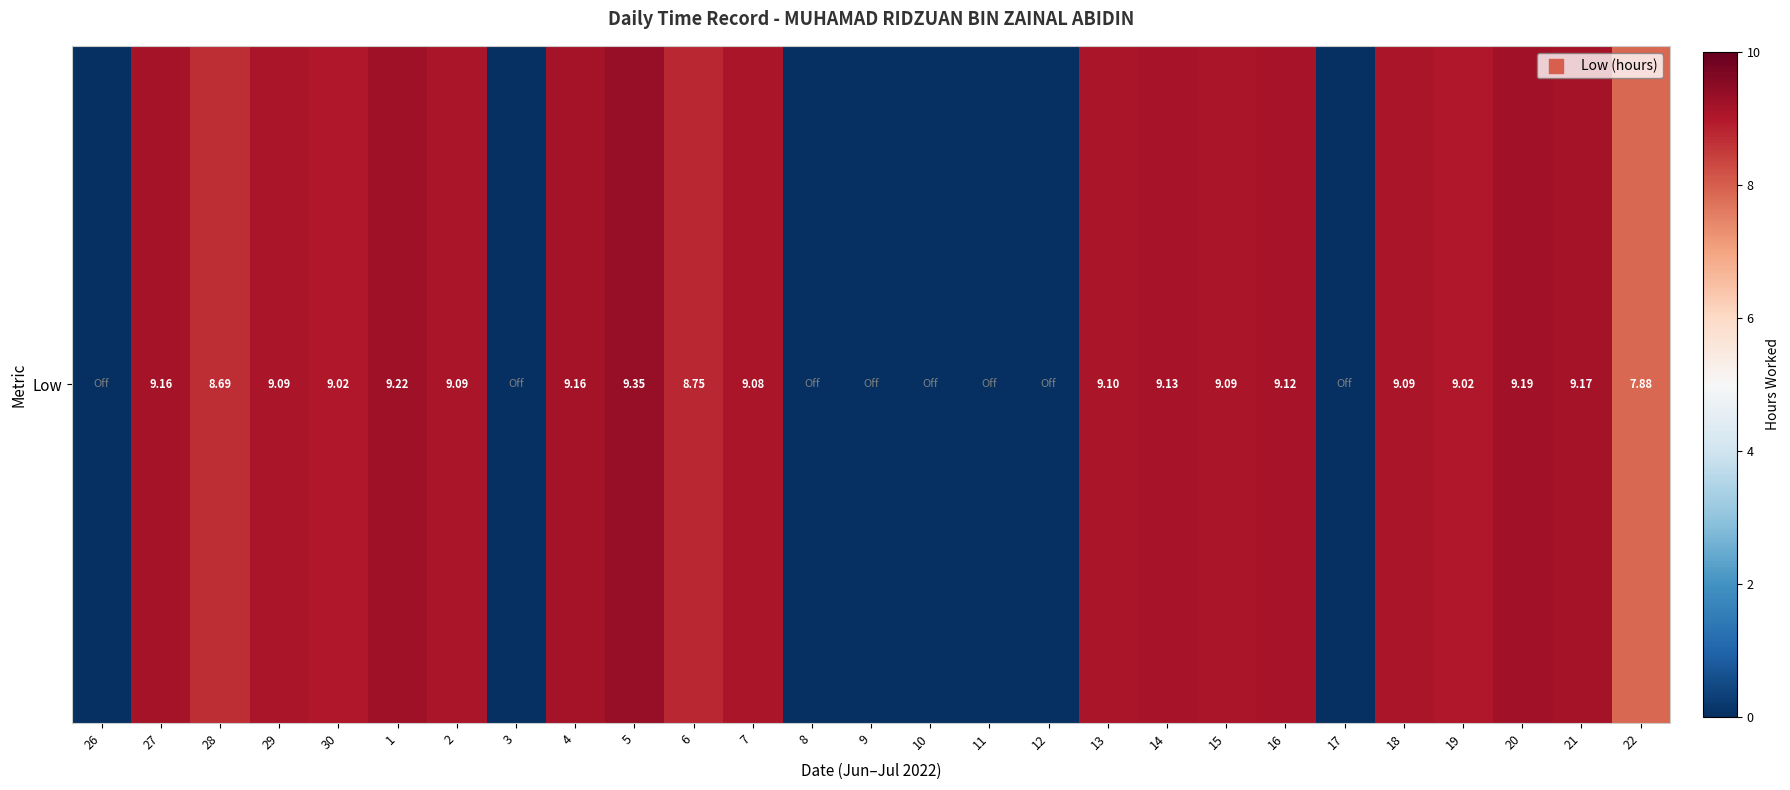

Approximately how many times larger is the value at 19 compared to 7?

1.0